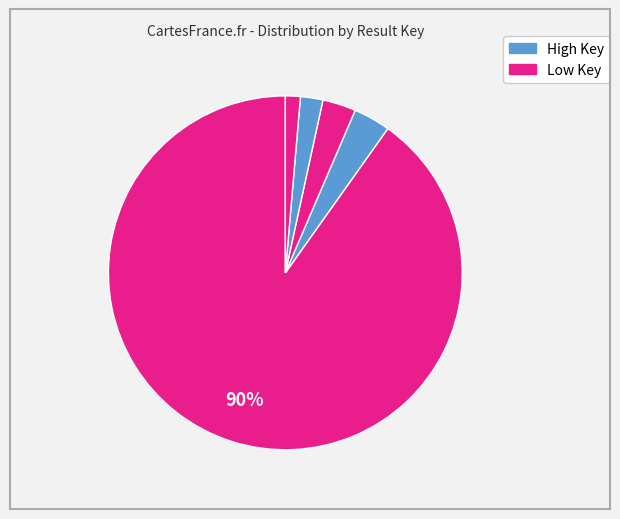

To the nearest percent, what is the average slice percentage?

20%